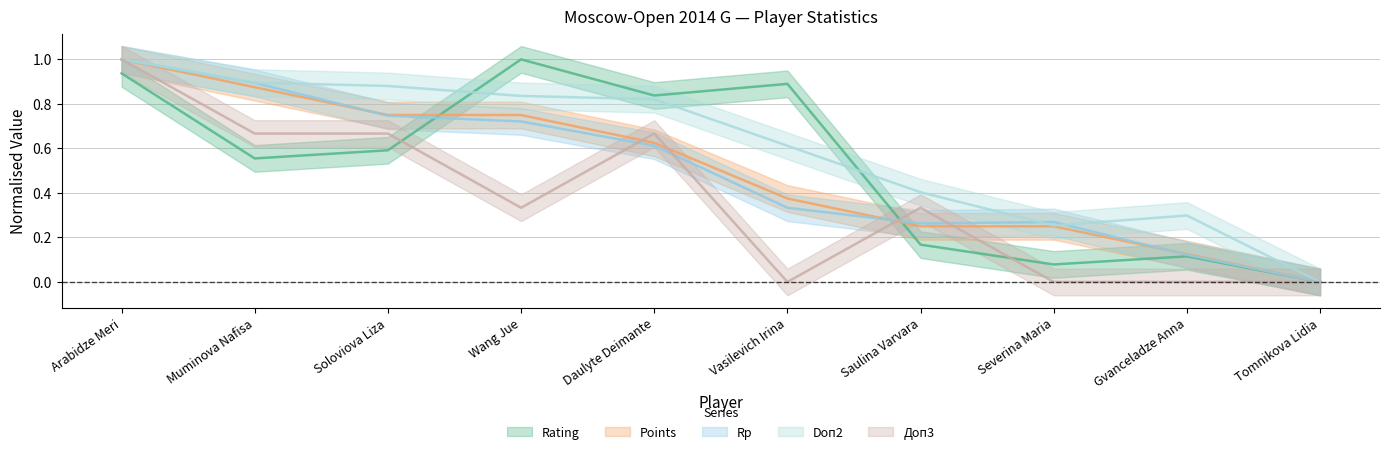

What is the label of the 6th point from the left?

Vasilevich Irina